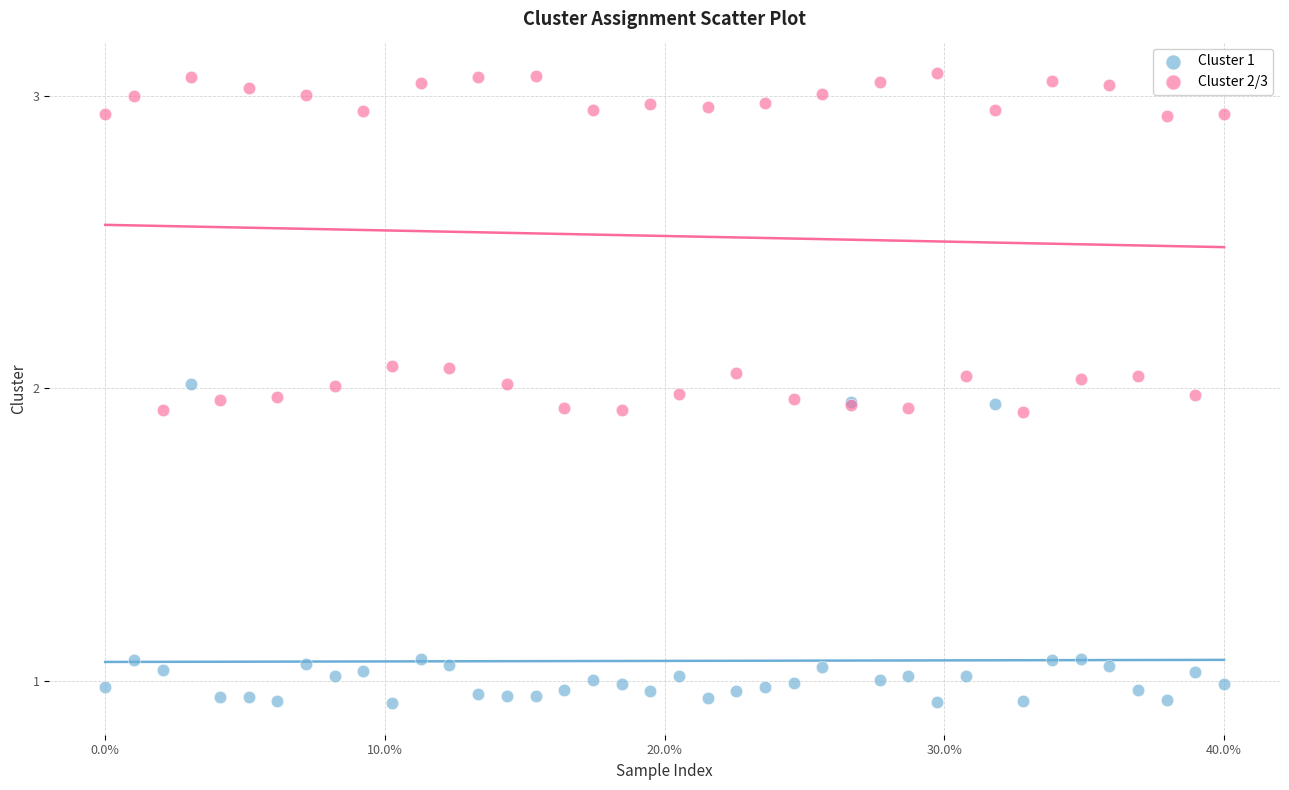

Which series reaches the minimum Y coordinate?

Cluster 1